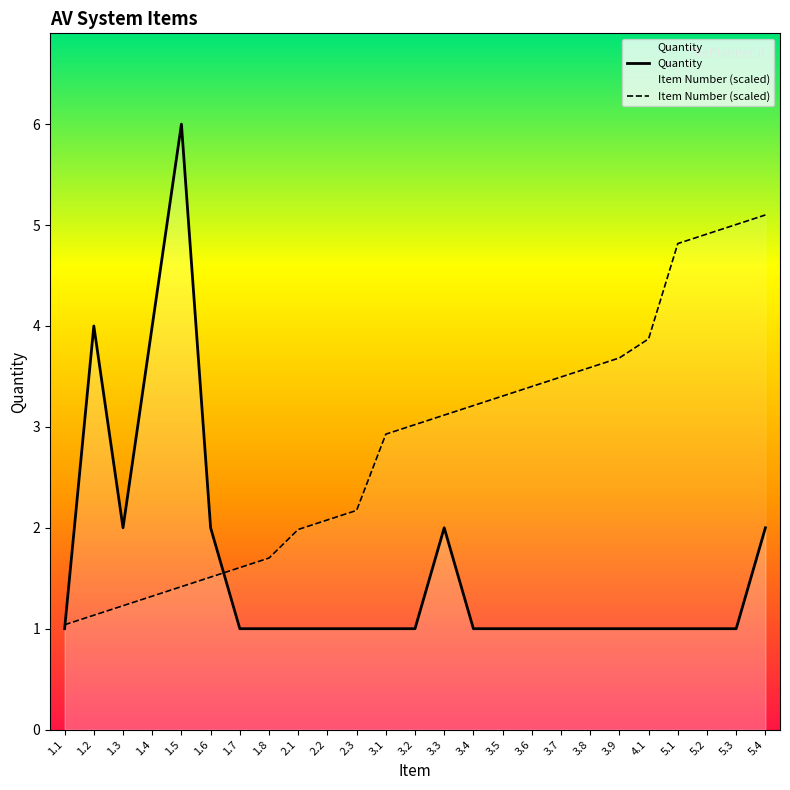

At which category does Quantity reach its first local valley?

1.3